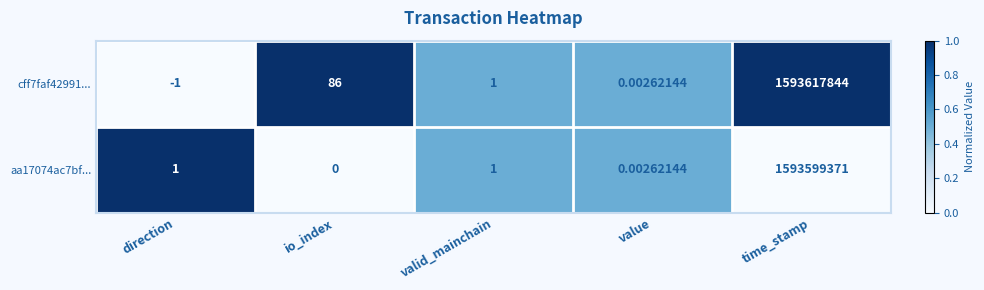

List the series in order of their overall mean, lowest first.

aa17074ac7bf..., cff7faf42991...